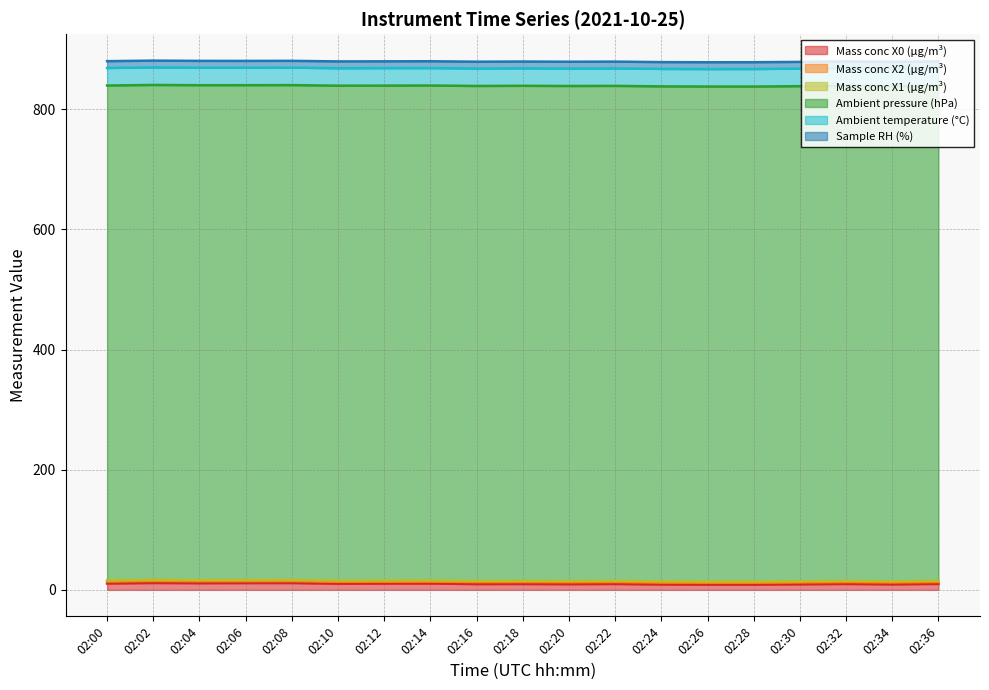

Reading left to right, transcribe all the data shown in this chart.

Mass conc X0 (μg/m³): 02:00=10.7	02:02=11.5	02:04=11.2	02:06=11.4	02:08=11.5	02:10=10.3	02:12=10.5	02:14=10.6	02:16=9.7	02:18=9.8	02:20=9.6	02:22=9.9	02:24=9.1	02:26=8.8	02:28=8.8	02:30=9.3	02:32=9.9	02:34=9.2	02:36=10.0
Mass conc X2 (μg/m³): 02:00=3.3	02:02=3.4	02:04=3.3	02:06=3.2	02:08=3.2	02:10=3.3	02:12=3.2	02:14=3.2	02:16=3.3	02:18=3.3	02:20=3.3	02:22=3.3	02:24=3.2	02:26=3.2	02:28=3.2	02:30=3.2	02:32=3.2	02:34=3.2	02:36=3.2
Mass conc X1 (μg/m³): 02:00=1.9	02:02=1.9	02:04=1.9	02:06=1.9	02:08=1.9	02:10=1.9	02:12=1.9	02:14=1.9	02:16=1.9	02:18=1.9	02:20=1.9	02:22=1.9	02:24=1.9	02:26=1.8	02:28=1.9	02:30=1.8	02:32=1.9	02:34=1.9	02:36=1.9
Ambient pressure (hPa): 02:00=823.7	02:02=823.7	02:04=823.7	02:06=823.7	02:08=823.7	02:10=823.8	02:12=823.8	02:14=823.8	02:16=823.9	02:18=824.0	02:20=824.0	02:22=823.9	02:24=824.0	02:26=824.0	02:28=824.0	02:30=824.1	02:32=824.1	02:34=824.1	02:36=824.1
Ambient temperature (°C): 02:00=29.2	02:02=29.2	02:04=29.2	02:06=29.1	02:08=29.1	02:10=29.1	02:12=29.2	02:14=29.1	02:16=29.1	02:18=29.1	02:20=29.1	02:22=29.1	02:24=29.1	02:26=29.1	02:28=29.2	02:30=29.2	02:32=29.3	02:34=29.3	02:36=29.3
Sample RH (%): 02:00=11.3	02:02=11.3	02:04=11.3	02:06=11.3	02:08=11.3	02:10=11.3	02:12=11.2	02:14=11.3	02:16=11.3	02:18=11.3	02:20=11.3	02:22=11.3	02:24=11.3	02:26=11.3	02:28=11.3	02:30=11.2	02:32=11.3	02:34=11.2	02:36=11.2